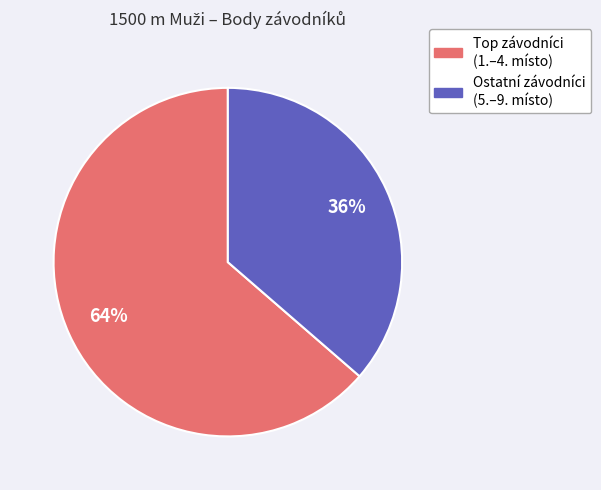

How many slices are in this pie chart?

2